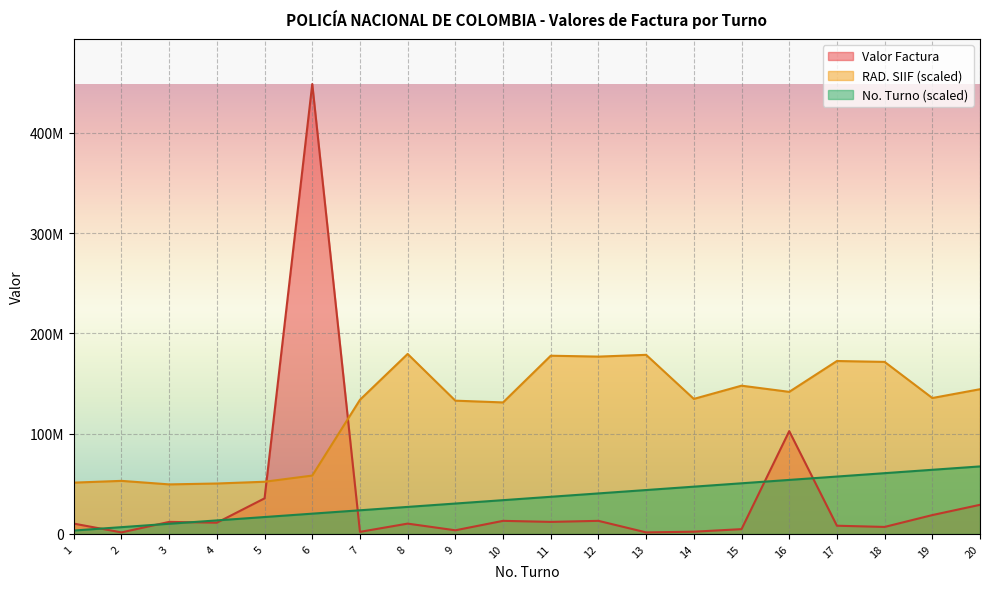

Which category has the highest value in the Valor Factura series?

6